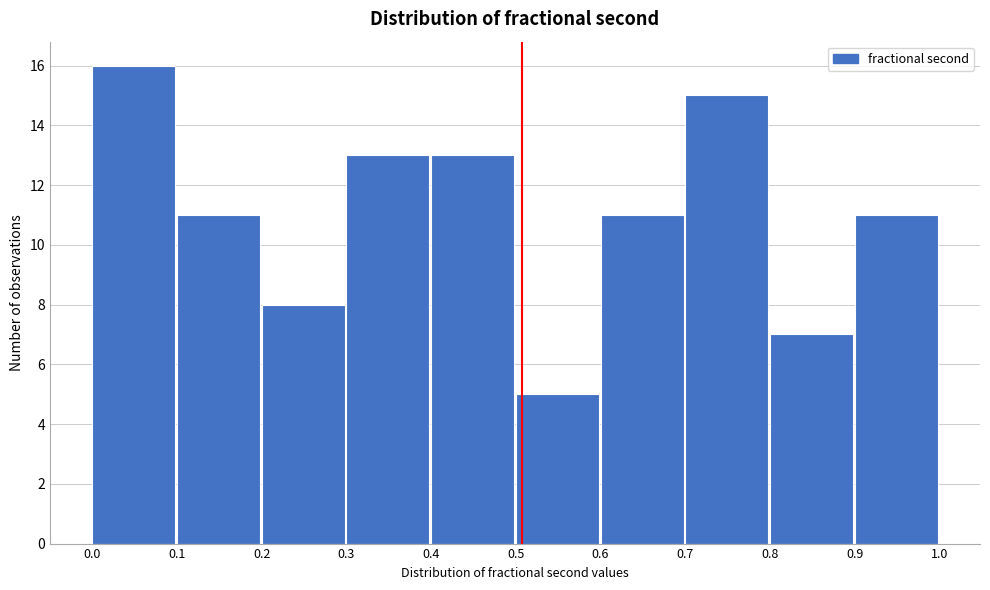

Reading right to left, extract all data points from this chart.

11	7	15	11	5	13	13	8	11	16